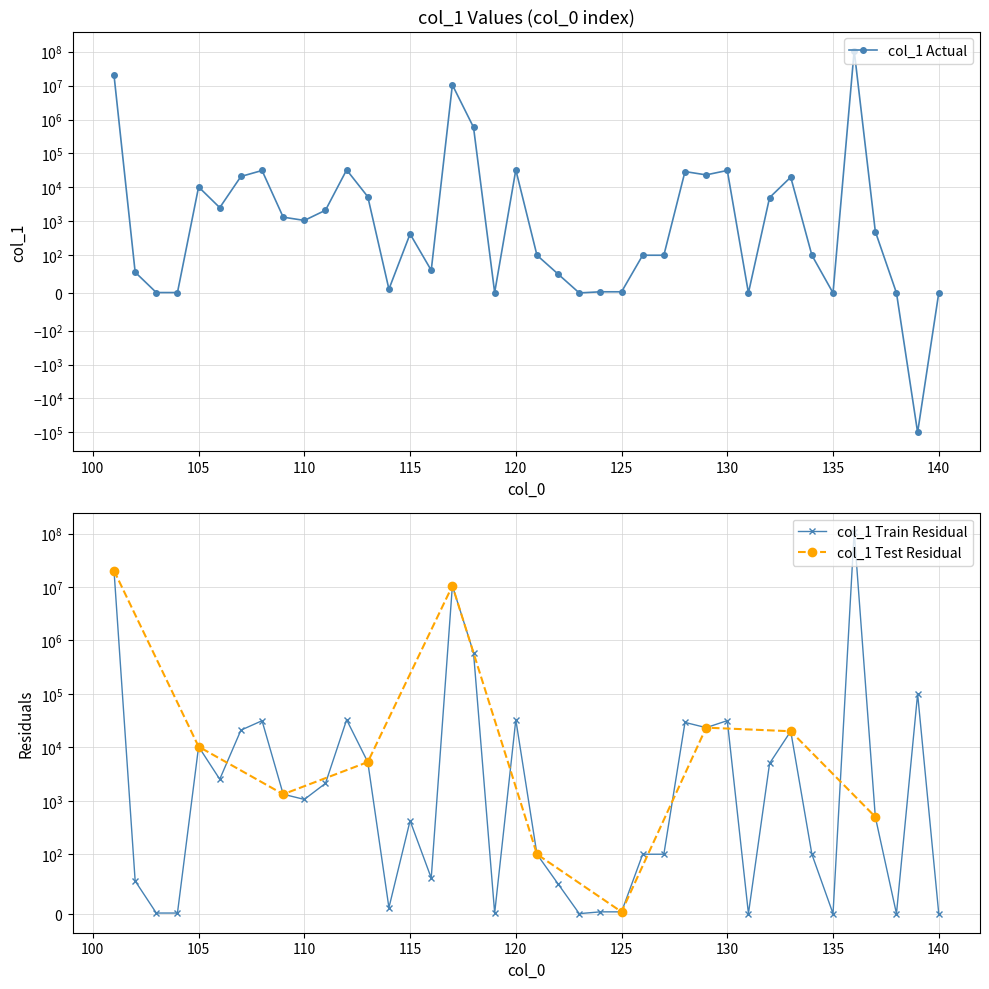

Does the chart have visible grid lines?

Yes